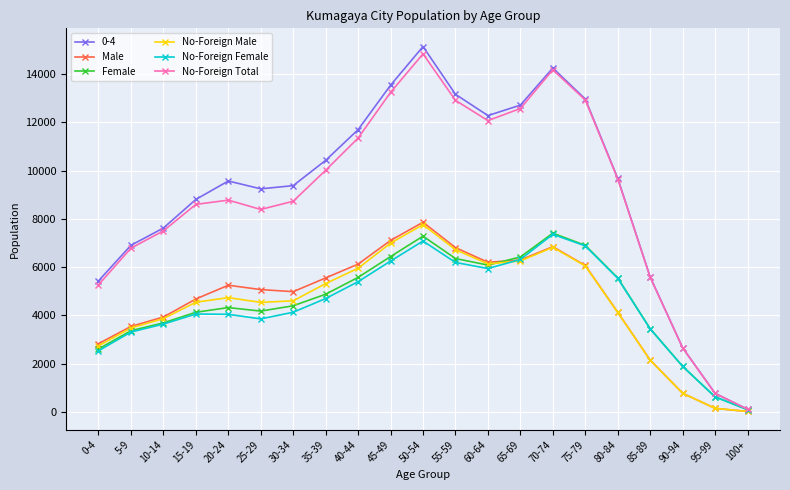

True or false: No-Foreign Total has more than 0 interior local peaks.

True